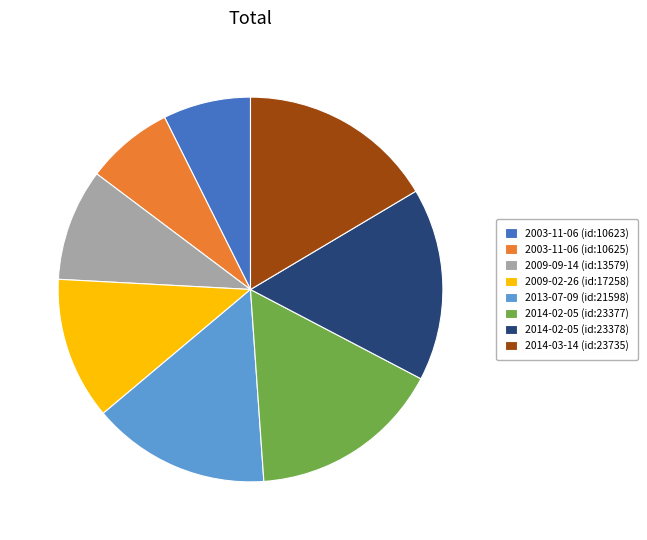

Do 2014-03-14 (id:23735) and 2013-07-09 (id:21598) together represent more than half of the pie?

No